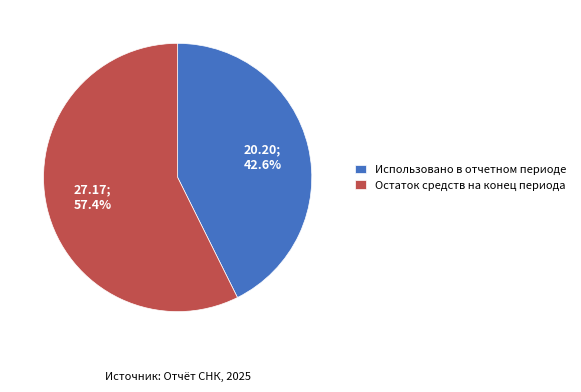

To the nearest percent, what is the difference between the largest and smallest slice percentages?

15%